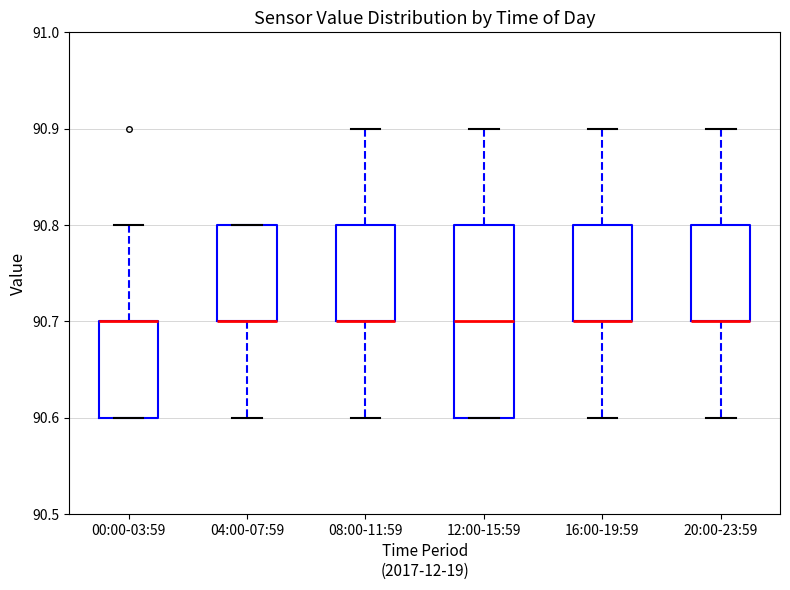

Reading left to right, transcribe this box plot: for each box, give where its median line is, the range the box spans, and where its two whiskers end, as read against the y-axis. The values are not printed on the chart, so give them approximately, as read against the axis.

00:00-03:59: median 90.7 (drawn on the box's upper edge), box 90.6 to 90.7, whiskers 90.6 to 90.8
04:00-07:59: median 90.7 (drawn on the box's lower edge), box 90.7 to 90.8, whiskers 90.6 to 90.8
08:00-11:59: median 90.7 (drawn on the box's lower edge), box 90.7 to 90.8, whiskers 90.6 to 90.9
12:00-15:59: median 90.7, box 90.6 to 90.8, whiskers 90.6 to 90.9
16:00-19:59: median 90.7 (drawn on the box's lower edge), box 90.7 to 90.8, whiskers 90.6 to 90.9
20:00-23:59: median 90.7 (drawn on the box's lower edge), box 90.7 to 90.8, whiskers 90.6 to 90.9